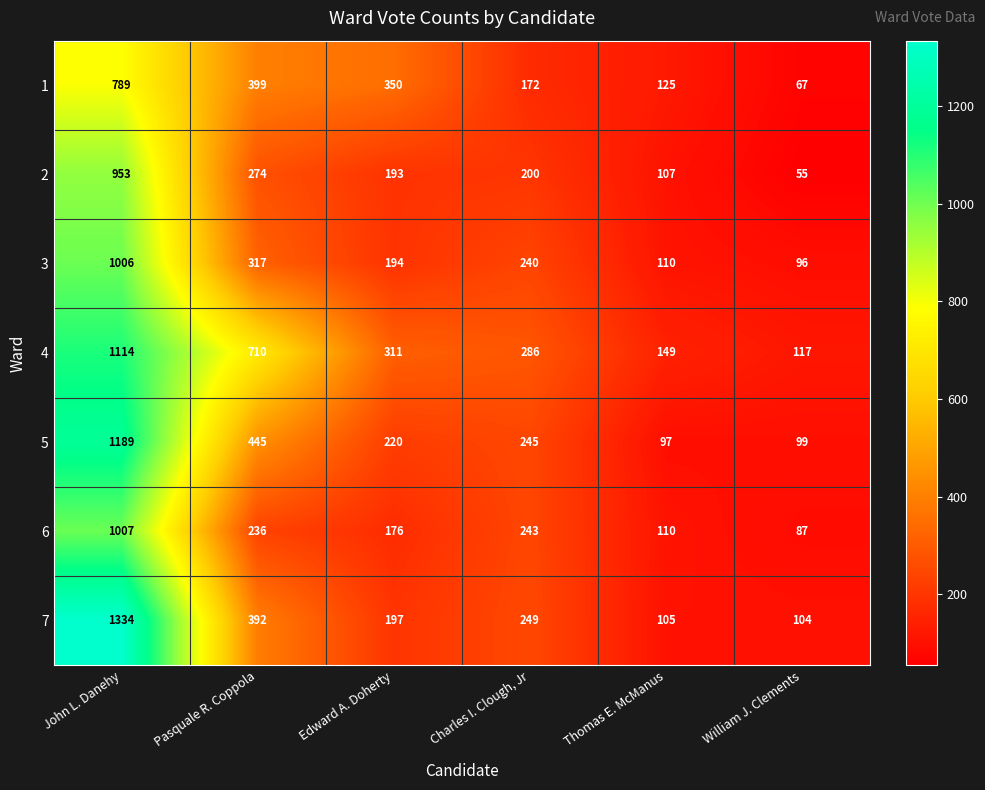

What is the average value of the 7 series?

397